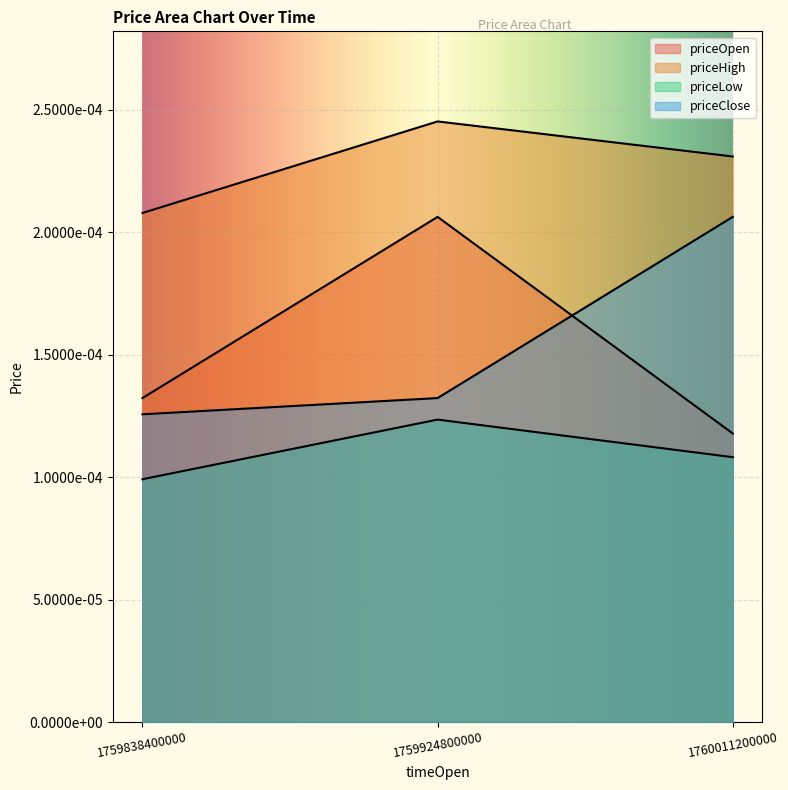

Does the chart display data point markers on the line(s)?

No